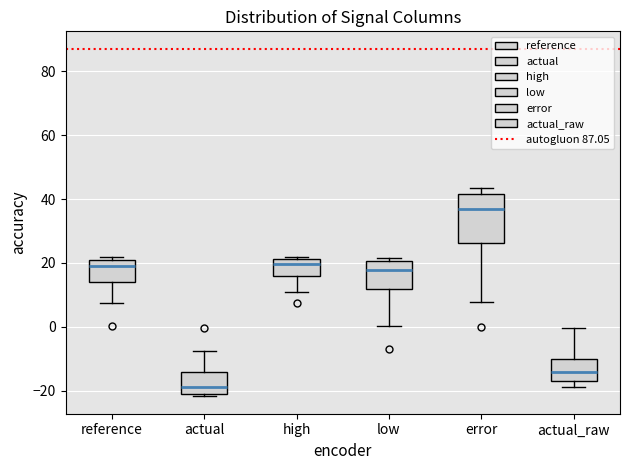

Reading left to right, transcribe this box plot: for each box, give where its median line is, the range the box spans, and where its two whiskers end, as read against the y-axis. The values are not printed on the chart, so give them approximately, as read against the axis.

reference: median 18, box 14 to 20, whiskers 8 to 22
actual: median -18, box -20 to -14, whiskers -22 to -8
high: median 20, box 16 to 22, whiskers 10 to 22
low: median 18, box 12 to 20, whiskers 0 to 22
error: median 36, box 26 to 42, whiskers 8 to 44
actual_raw: median -14, box -18 to -10, whiskers -18 (just below the box's lower edge) to 0